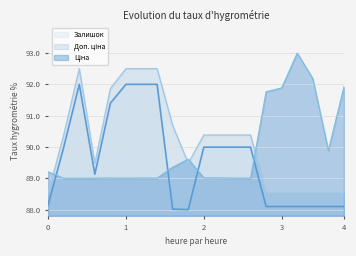

What is the greatest value displayed?

93.0